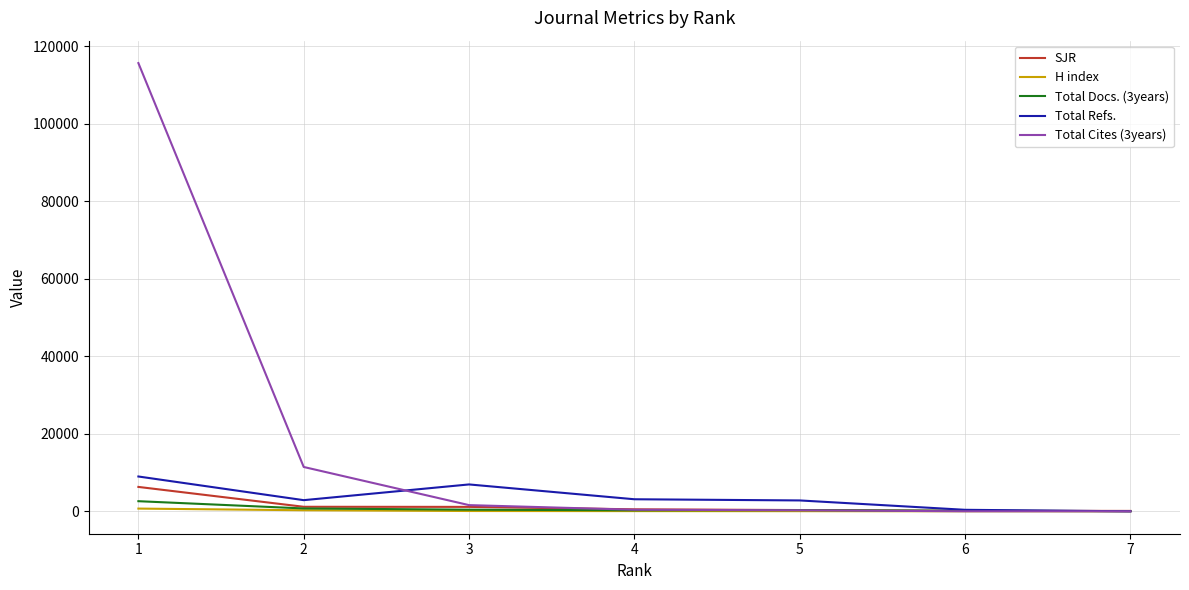

How many lines are shown in the chart?

5